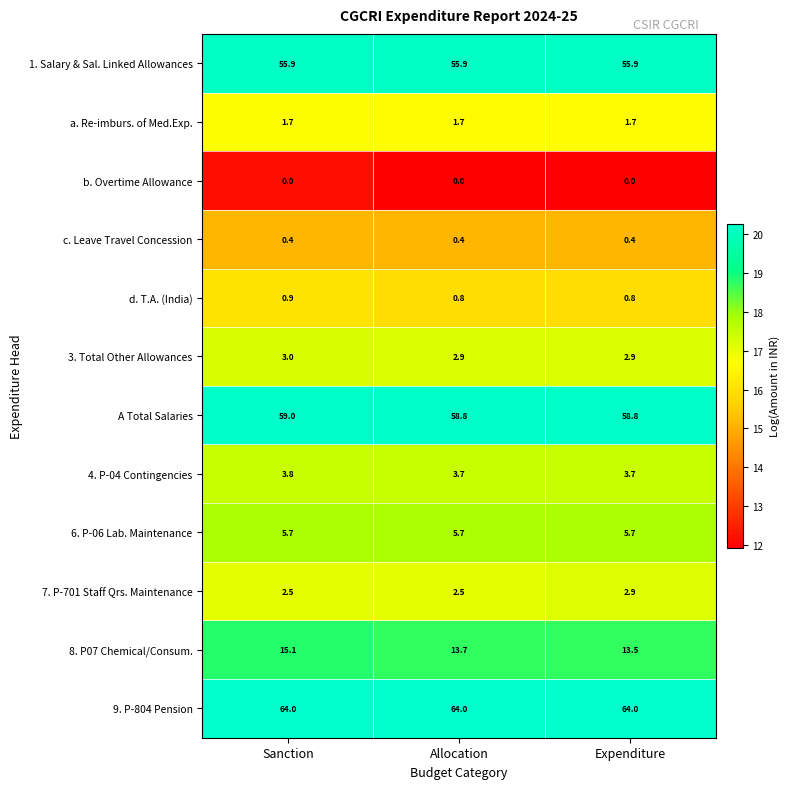

What is the sum of all 3. Total Other Allowances values?

8.8